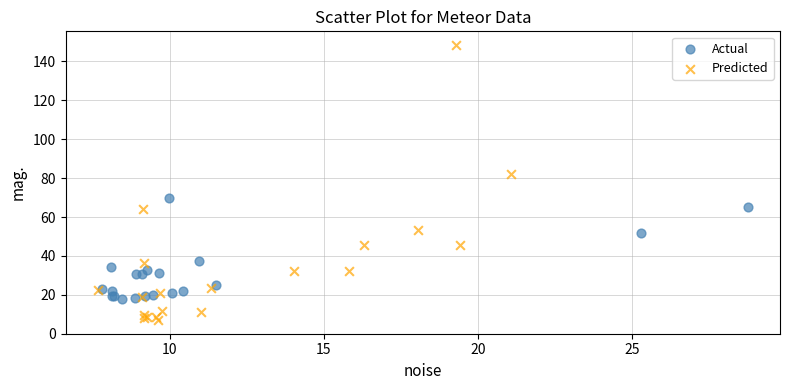

Which series has the largest Y range (max minus min)?

Predicted